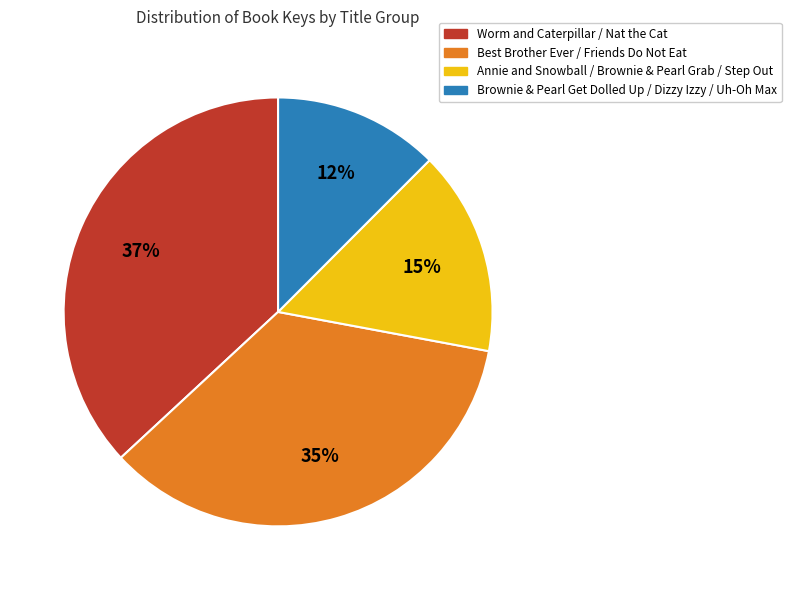

Is the sum of Worm and Caterpillar / Nat the Cat and Brownie & Pearl Get Dolled Up / Dizzy Izzy / Uh-Oh Max greater than half?

No